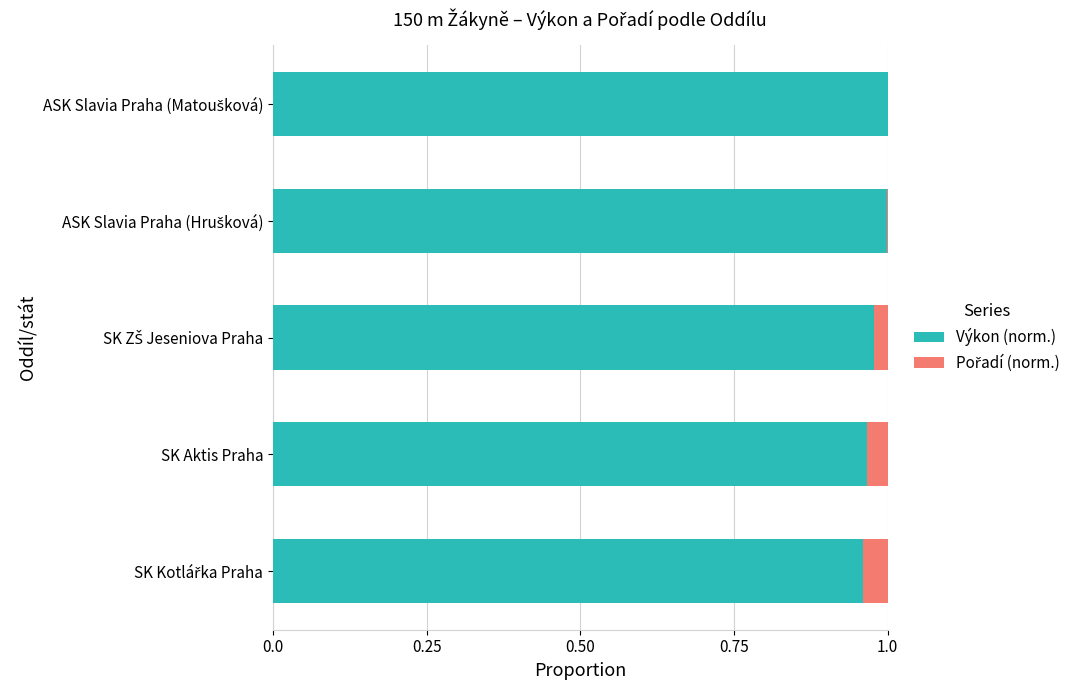

Is it true that Výkon (norm.) equals 0.6 at SK Aktis Praha?

False